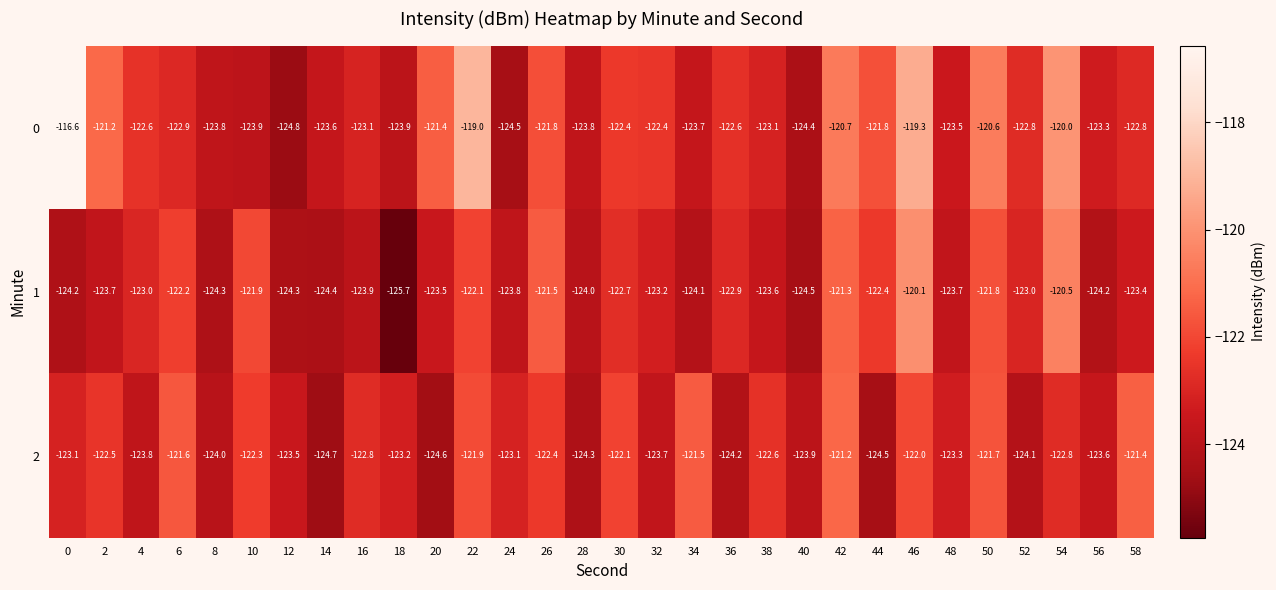

What is the difference between the highest and lowest values at 38?

1.0